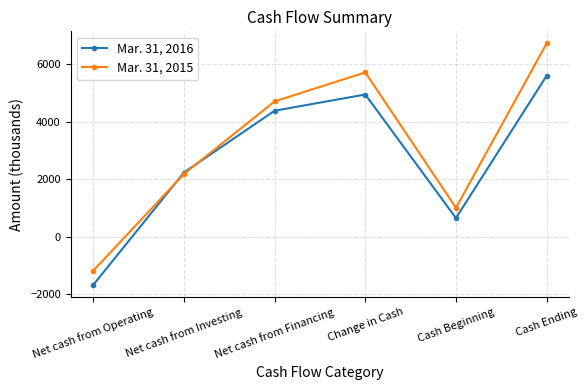

At which label is Mar. 31, 2015 closest to 2777?

Net cash from Investing